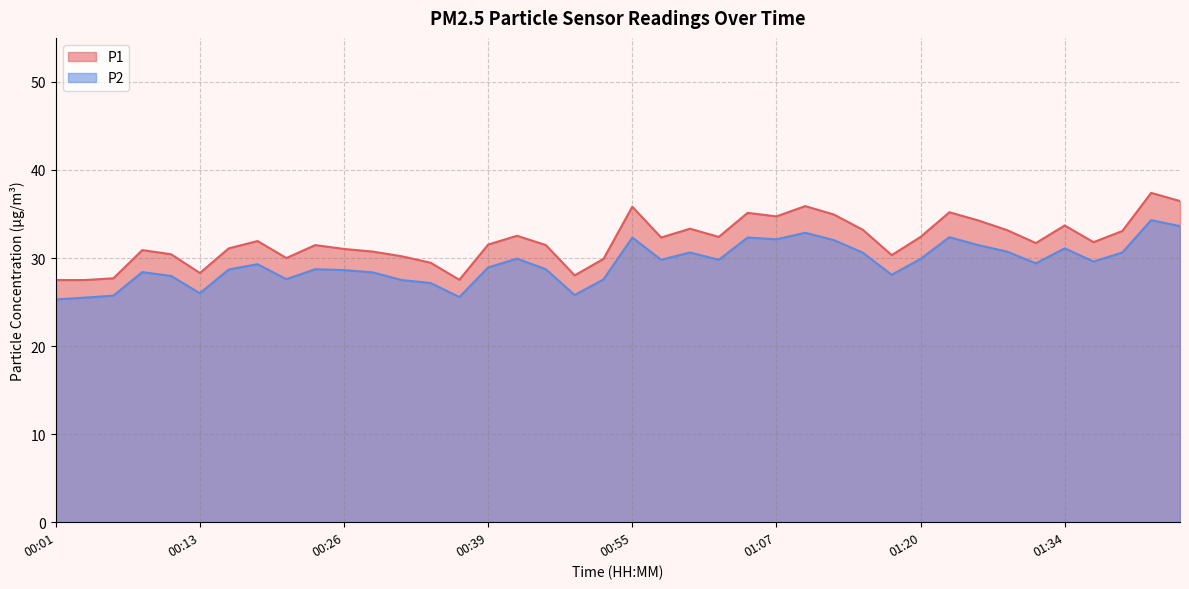

In P2, how many points are higher than both neighbors (excluding endpoints)?

11